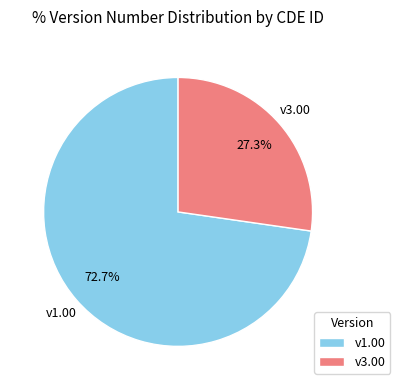

Which has a higher value, v1.00 or v3.00?

v1.00